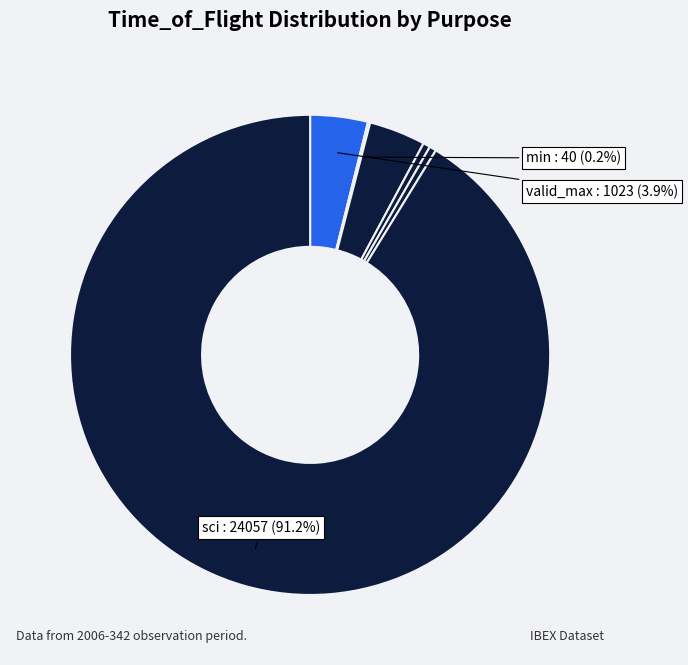

To the nearest percent, what is the difference between the largest and smallest slice percentages?

91%